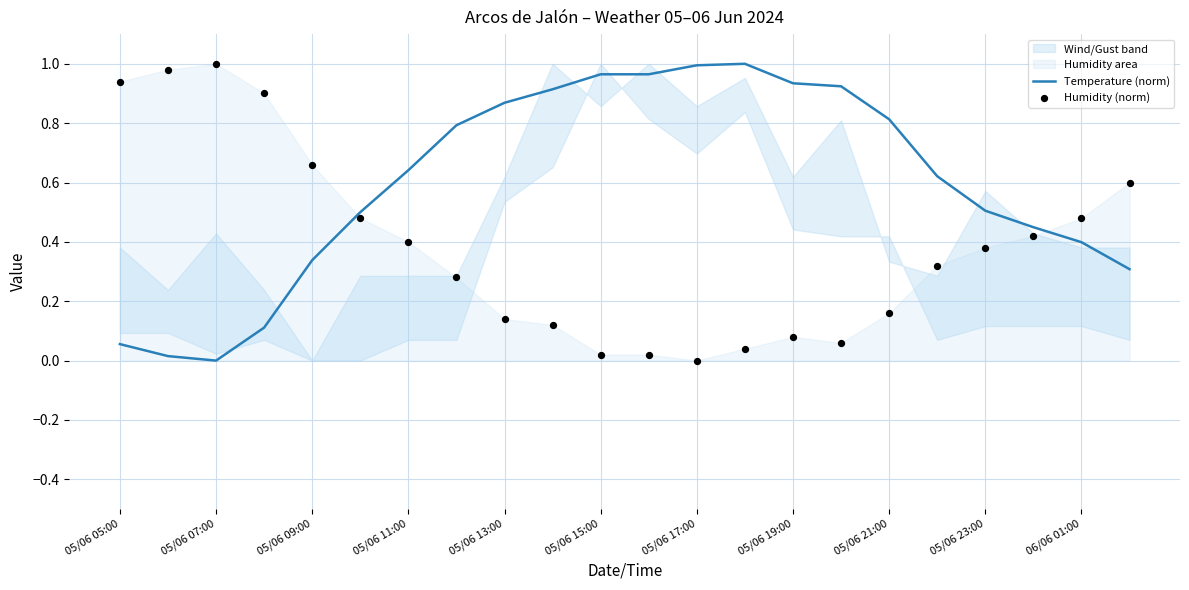

True or false: Temperature (norm) has a value of 0.7 at 05/06 23:00.

False